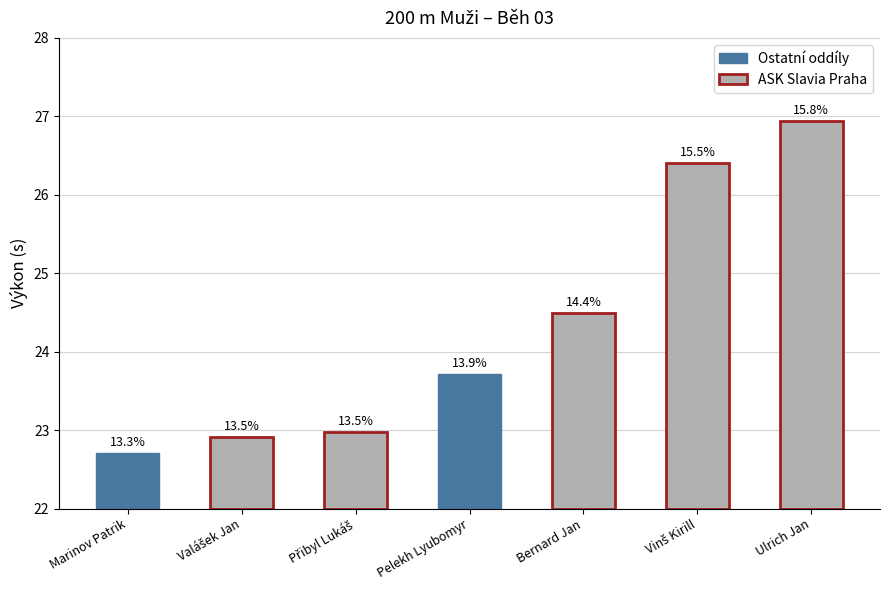

Reading right to left, extract all data points from this chart.

Ulrich Jan=26.9	Vinš Kirill=26.4	Bernard Jan=24.5	Pelekh Lyubomyr=23.7	Přibyl Lukáš=23.0	Valášek Jan=22.9	Marinov Patrik=22.7